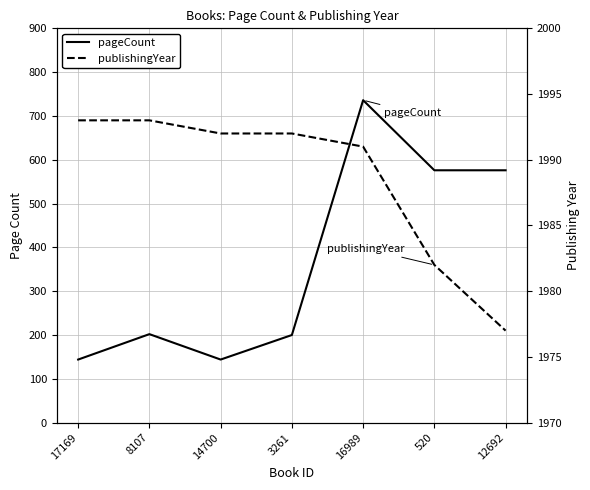

Reading left to right, transcribe all the data shown in this chart.

pageCount: 144	202	144	200	736	576	576
publishingYear: 1993	1993	1992	1992	1991	1982	1977